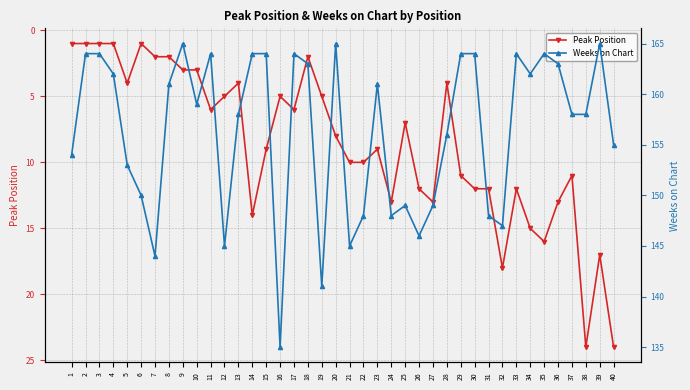

What is the sum of the Weeks on Chart values at 32 and 25?

296